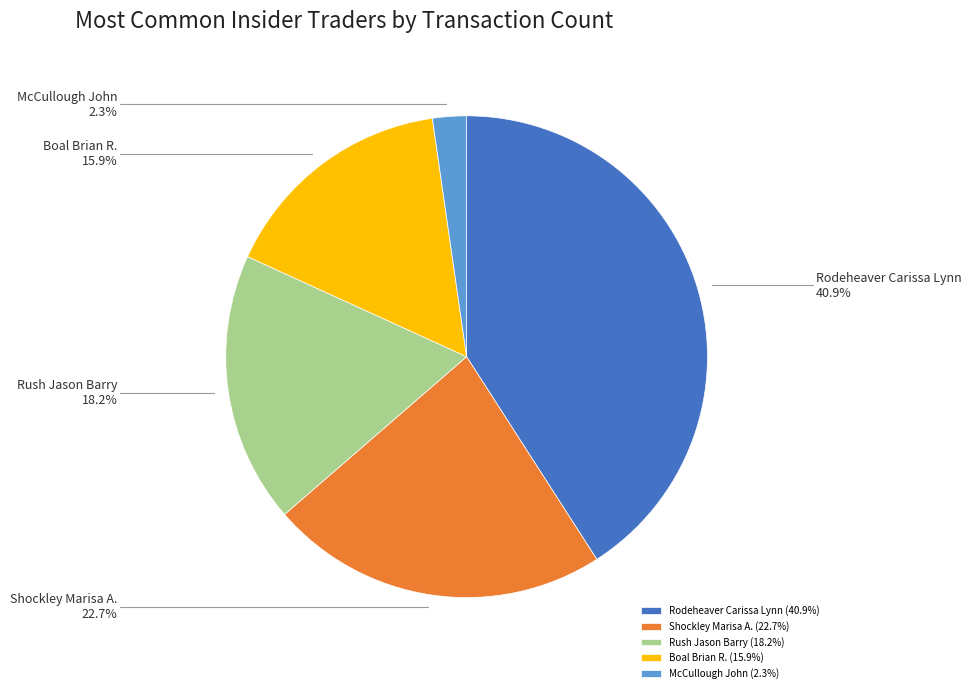

What percentage do Rodeheaver Carissa Lynn and McCullough John together represent?

43.2%